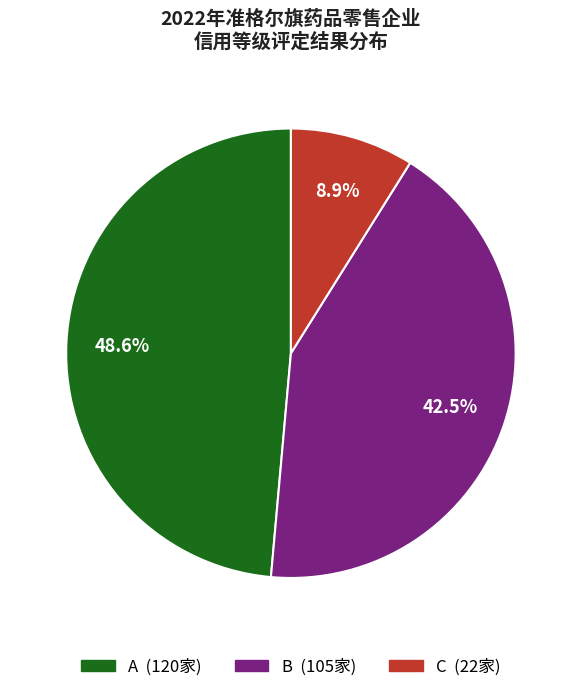

To the nearest percent, what portion does A represent?

49%